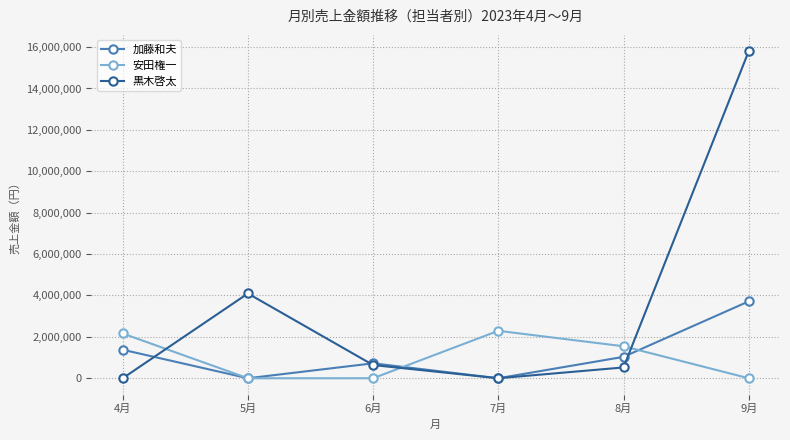

What are all the series names shown in the legend?

加藤和夫, 安田権一, 黒木啓太